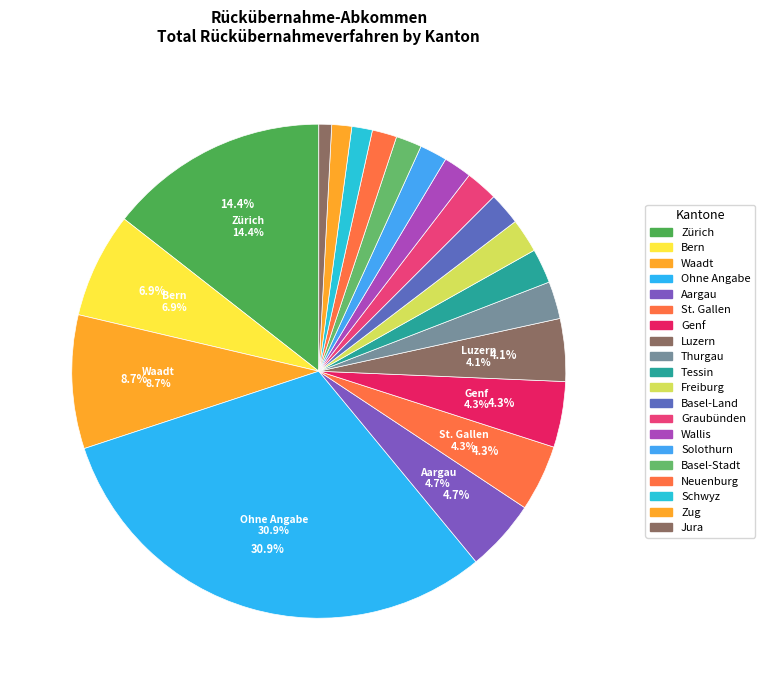

Combined, what portion of the pie is Jura and Schwyz?

2.2%